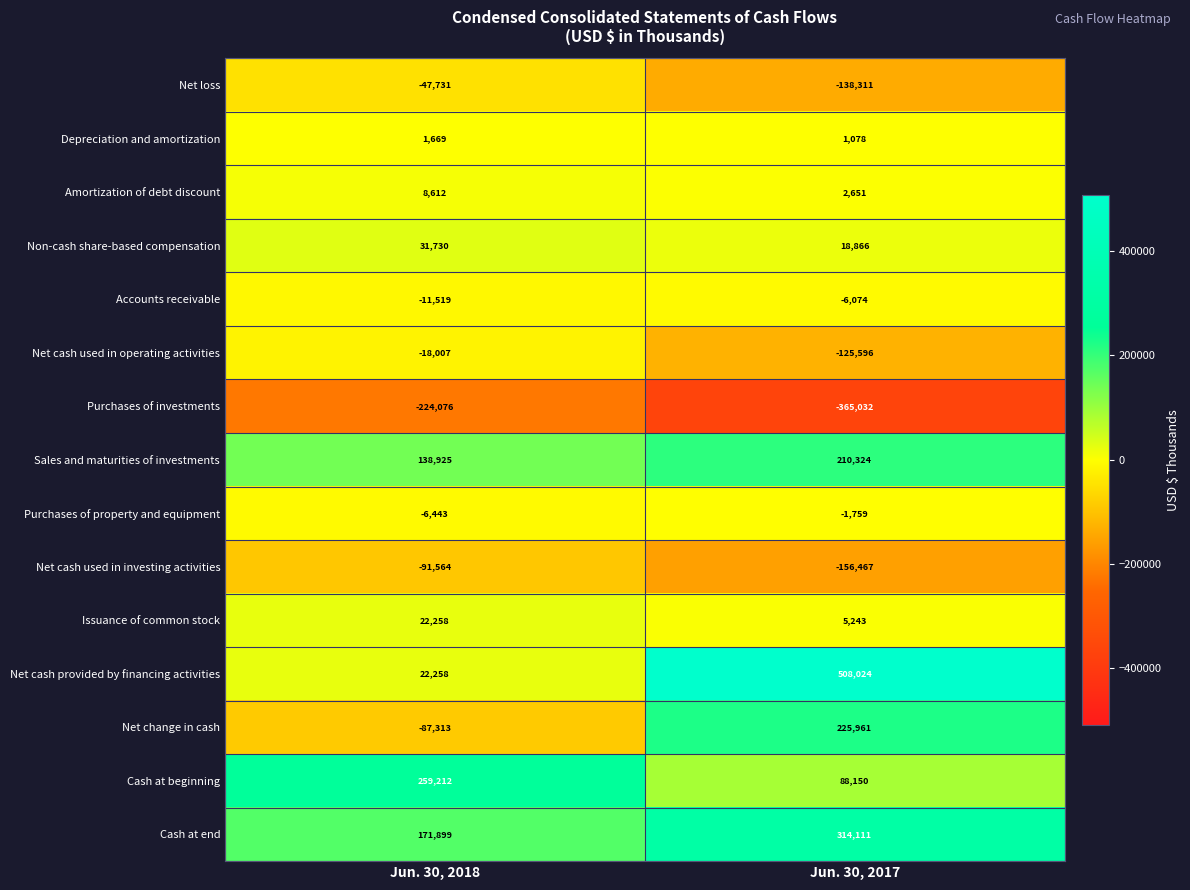

Rank the series at Jun. 30, 2017 from highest to lowest value.

Net cash provided by financing activities, Cash at end, Net change in cash, Sales and maturities of investments, Cash at beginning, Non-cash share-based compensation, Issuance of common stock, Amortization of debt discount, Depreciation and amortization, Purchases of property and equipment, Accounts receivable, Net cash used in operating activities, Net loss, Net cash used in investing activities, Purchases of investments